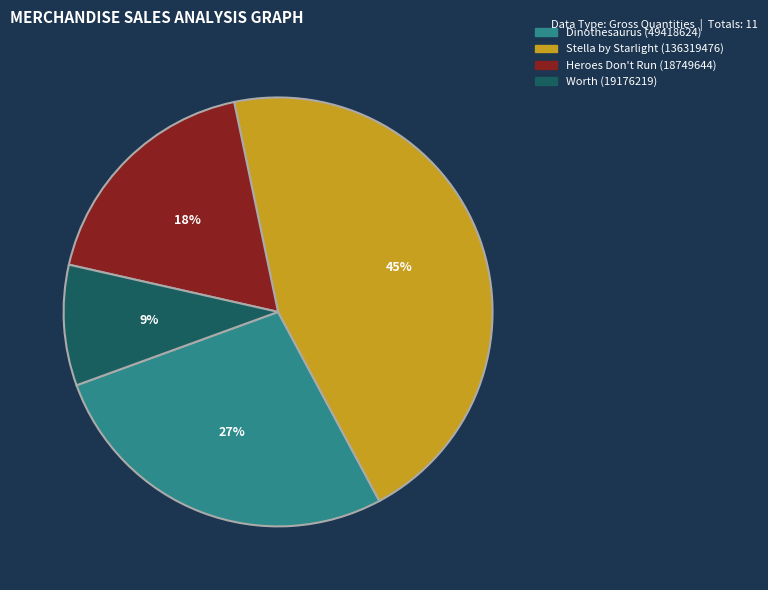

True or false: Stella by Starlight (136319476) accounts for 38% of the total.

False